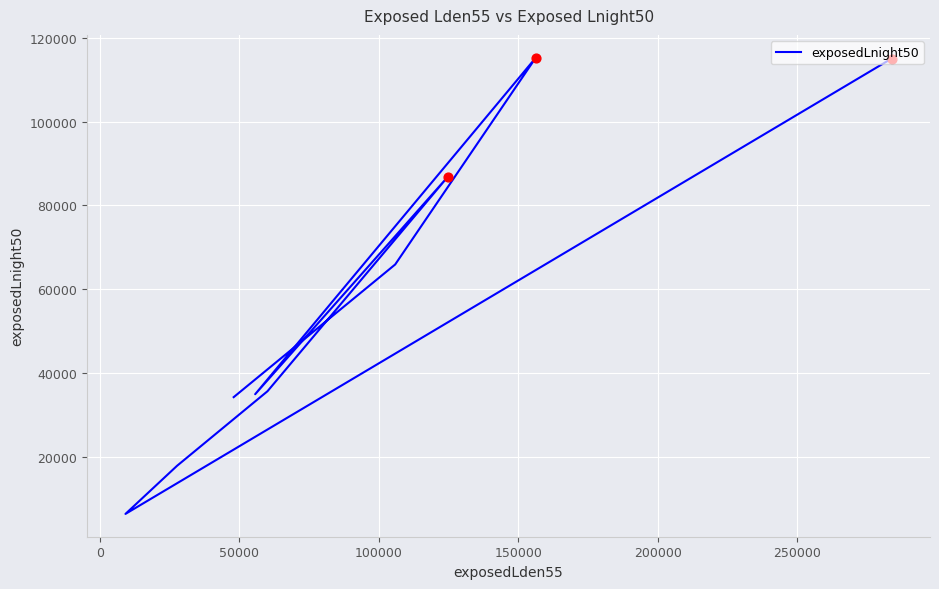

What is the change in value from 0 to 150000?

+80500